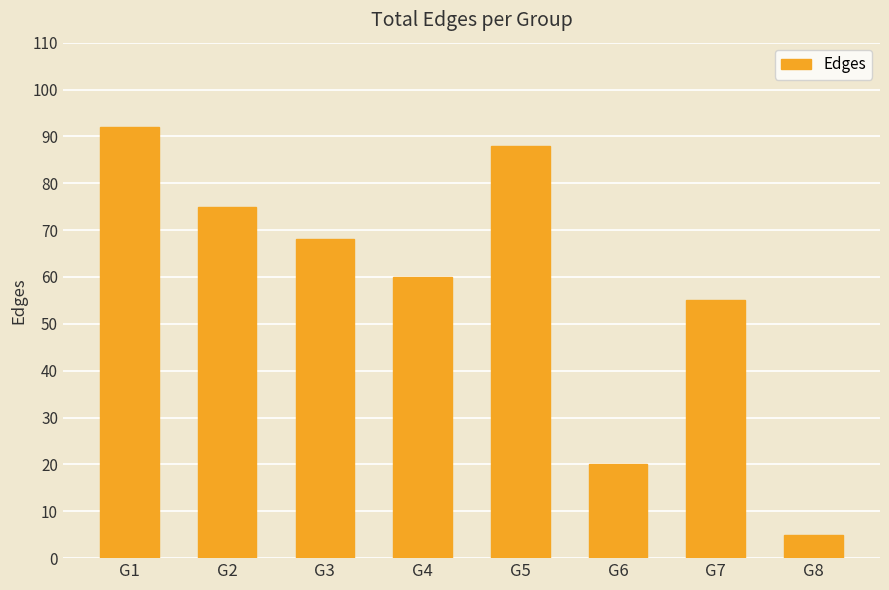

What is the value of the 8th bar from the left?

5